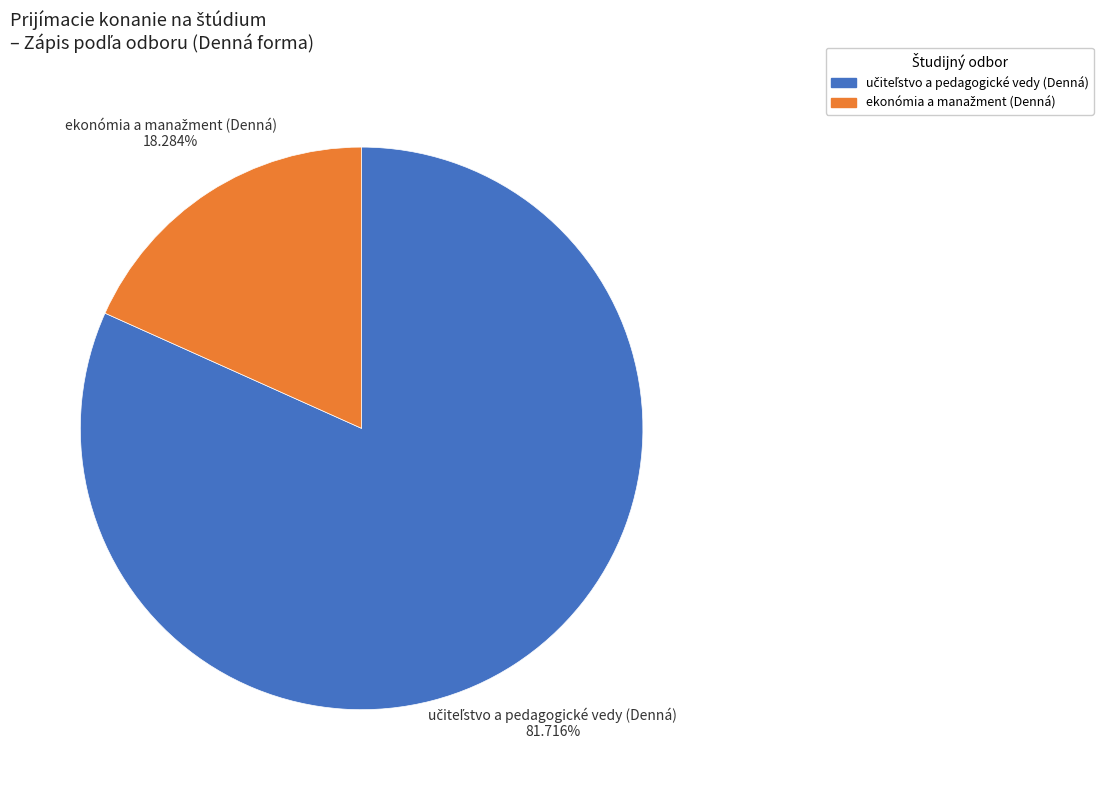

Is there any slice that represents more than half of the pie?

Yes